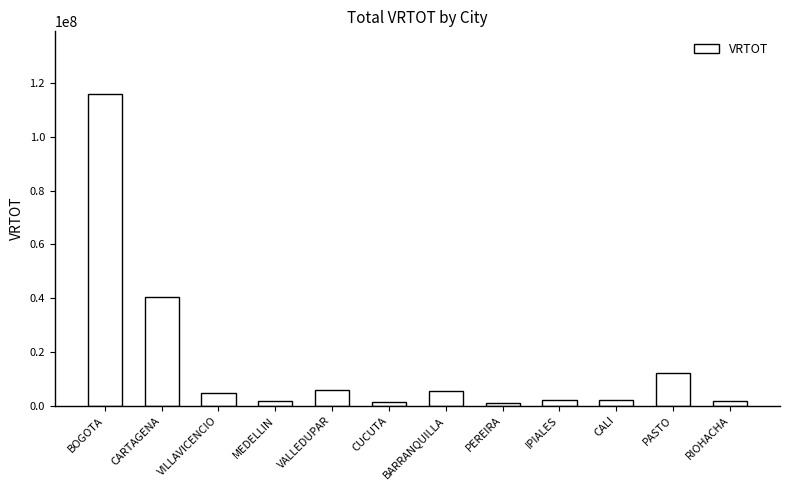

Which has a higher value, PASTO or VALLEDUPAR?

PASTO